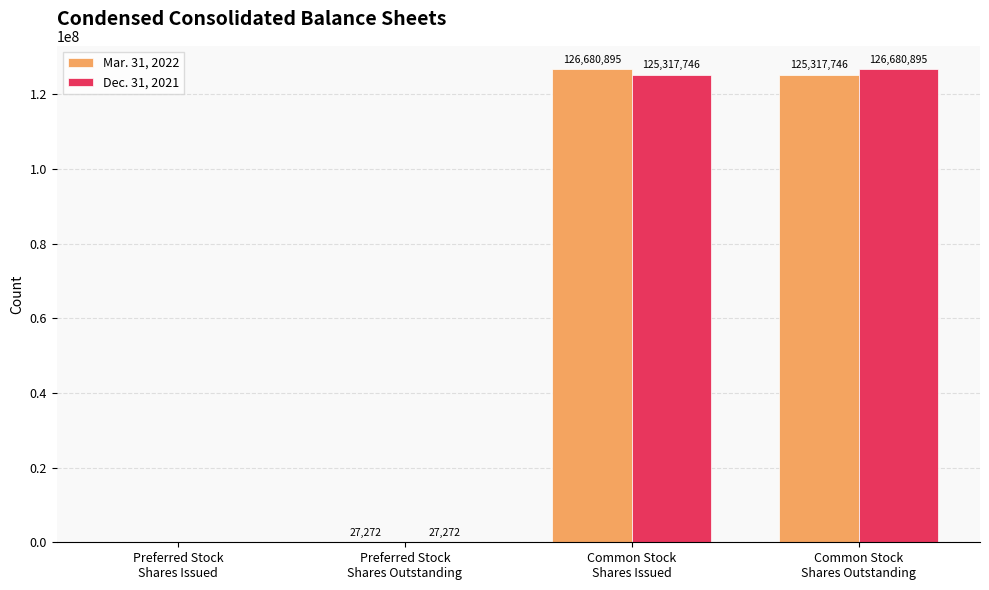

Between Preferred Stock
Shares Outstanding and Common Stock
Shares Outstanding, which series saw the biggest shift?

Dec. 31, 2021